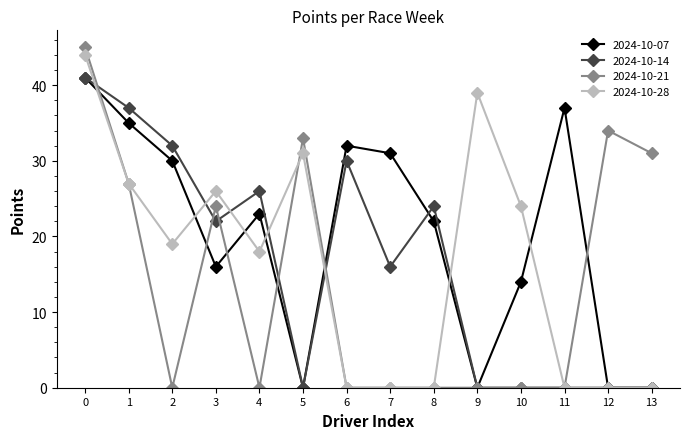

Is the value of 2024-10-28 at 3 greater than the value of 2024-10-21 at 7?

Yes